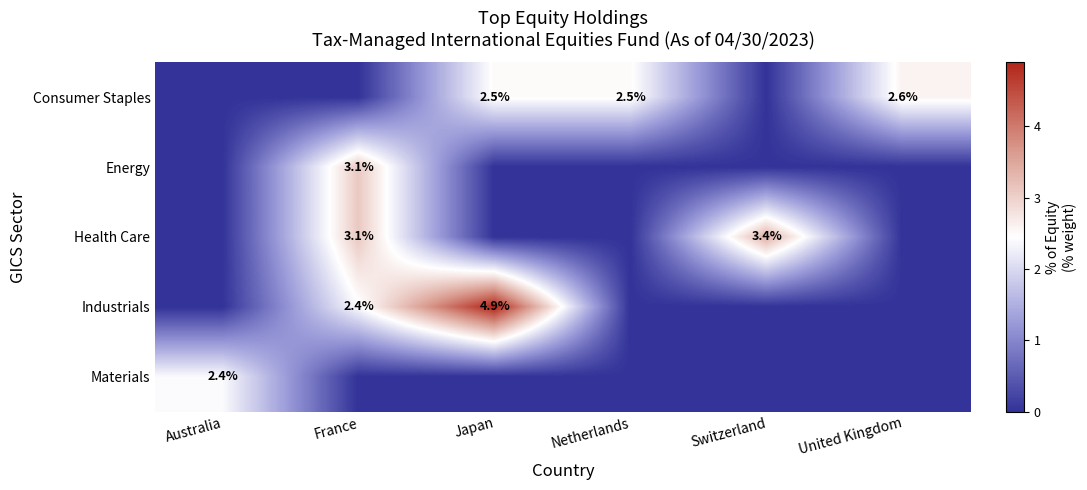

True or false: Consumer Staples has a value of 3.6 at Japan.

False